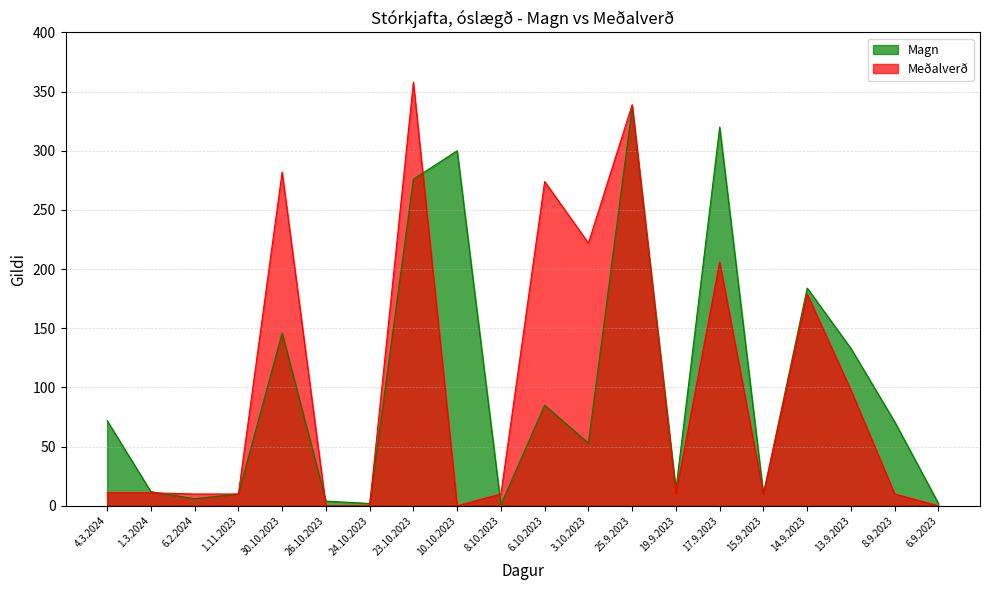

Reading right to left, list all the values displayed in this chart.

Magn: 6.9.2023=2.0	8.9.2023=71.0	13.9.2023=133.0	14.9.2023=184.0	15.9.2023=10.0	17.9.2023=320.0	19.9.2023=14.0	25.9.2023=337.0	3.10.2023=53.0	6.10.2023=85.0	8.10.2023=1.0	10.10.2023=300.0	23.10.2023=276.0	24.10.2023=2.0	26.10.2023=4.0	30.10.2023=146.0	1.11.2023=10.0	6.2.2024=6.0	1.3.2024=12.0	4.3.2024=72.0
Meðalverð: 6.9.2023=0.0	8.9.2023=10.0	13.9.2023=97.7	14.9.2023=179.0	15.9.2023=10.0	17.9.2023=206.0	19.9.2023=10.0	25.9.2023=339.0	3.10.2023=222.0	6.10.2023=274.0	8.10.2023=10.0	10.10.2023=0.0	23.10.2023=358.0	24.10.2023=0.0	26.10.2023=0.0	30.10.2023=282.0	1.11.2023=10.0	6.2.2024=10.0	1.3.2024=11.0	4.3.2024=11.0